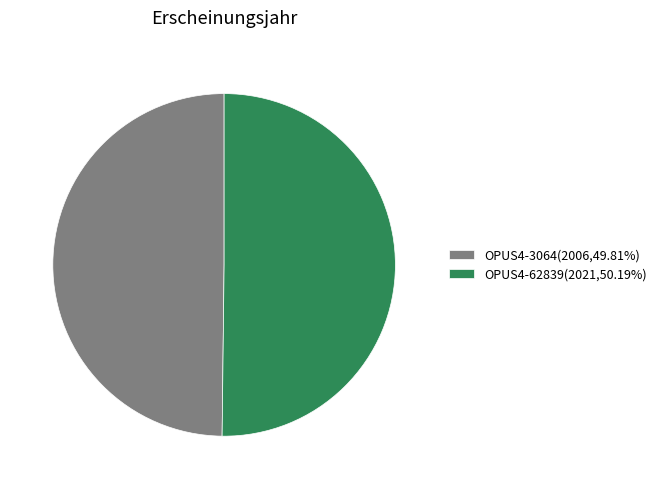

Do OPUS4-62839(2021,50.19%) and OPUS4-3064(2006,49.81%) together represent more than half of the pie?

Yes